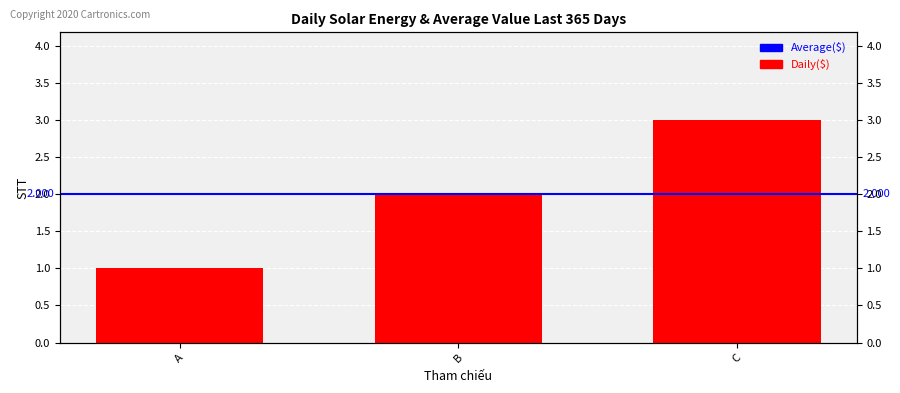

Does the chart contain stacked bars?

No